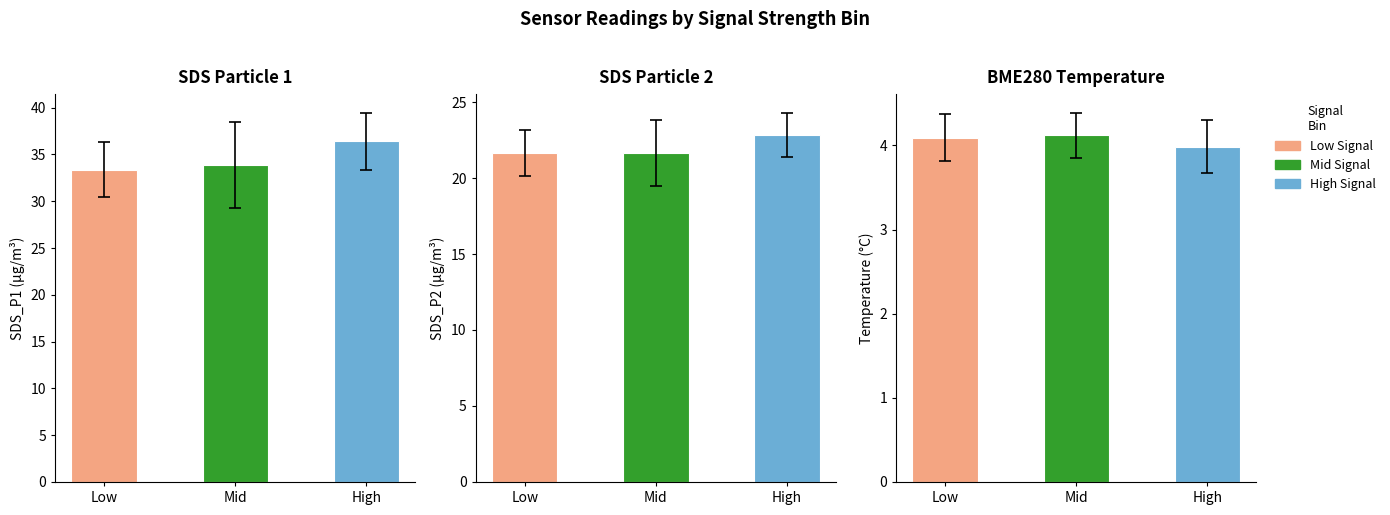

Between 4 and 13, which series saw the biggest shift?

SDS_P2